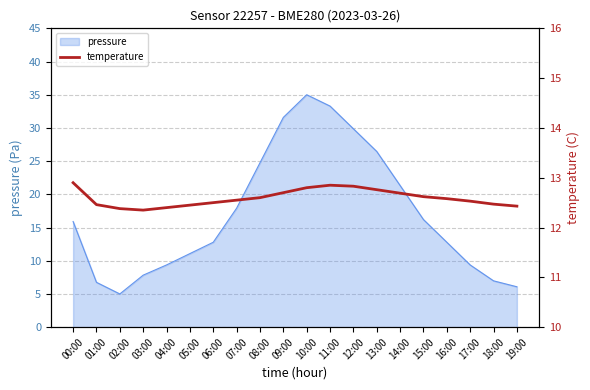

The value at 15:00 is 17.1. True or false?

False